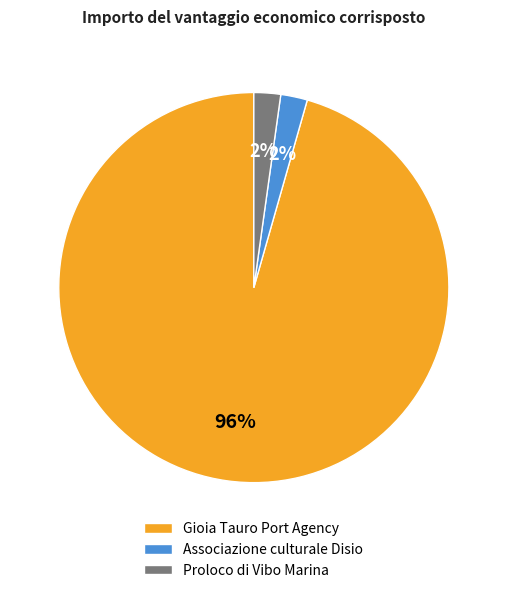

Approximately how many times larger is the value at Associazione culturale Disio compared to Proloco di Vibo Marina?

1.0